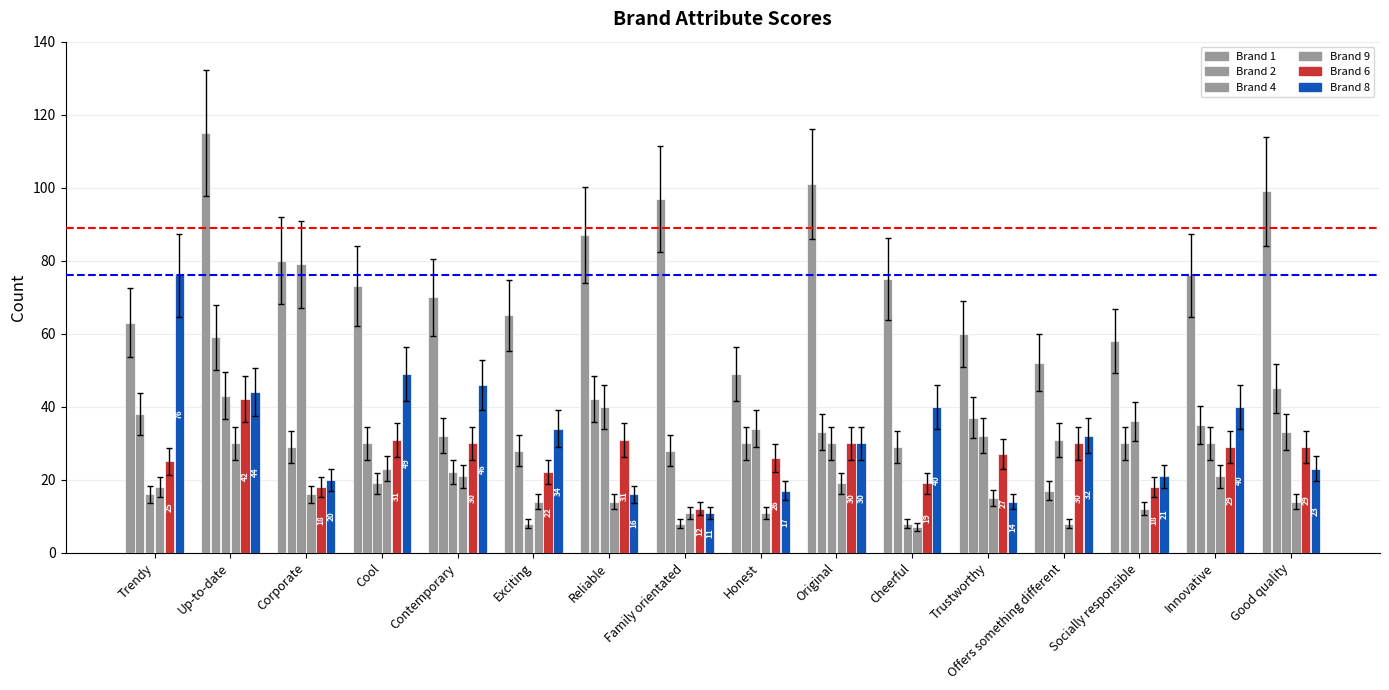

How many groups of bars are there?

16